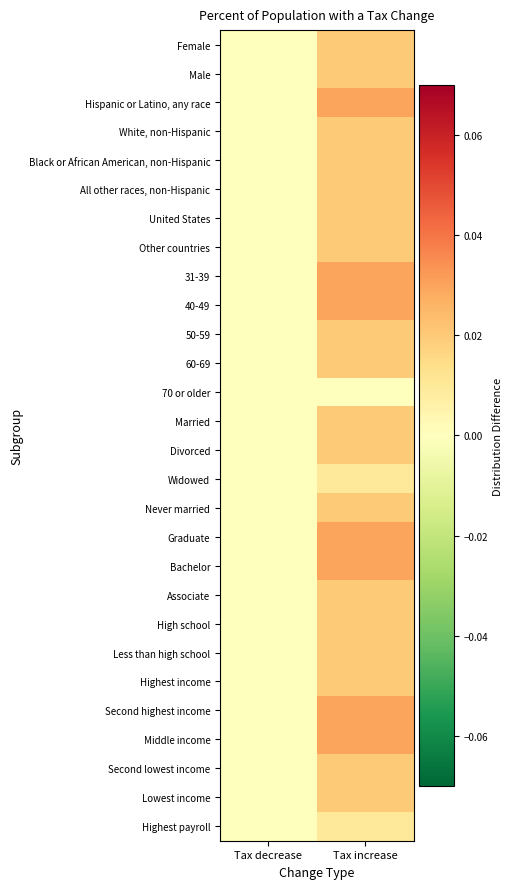

Which label corresponds to the largest value in the chart?

Tax increase